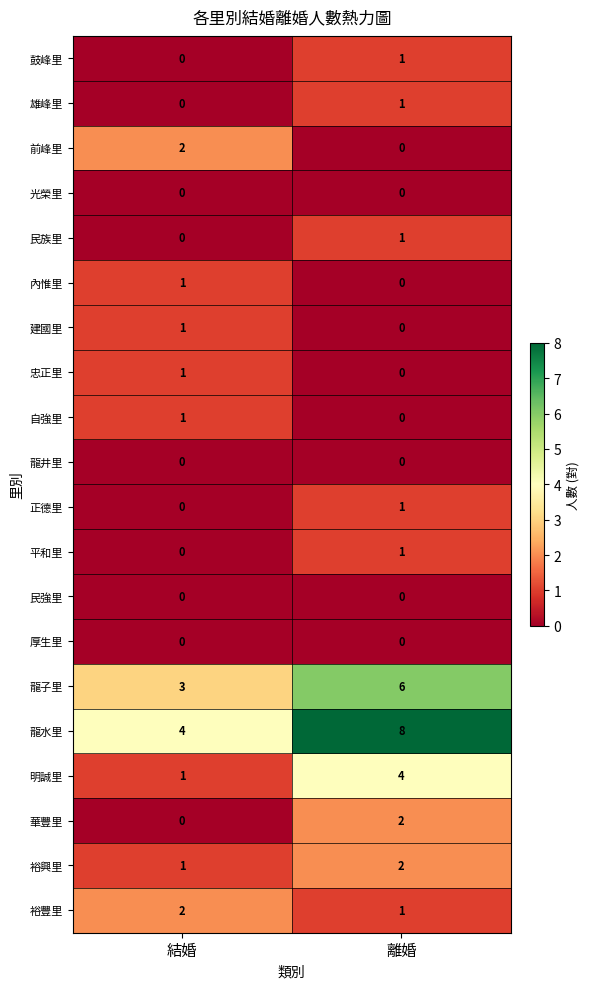

At which category does the chart reach its peak across all series?

離婚